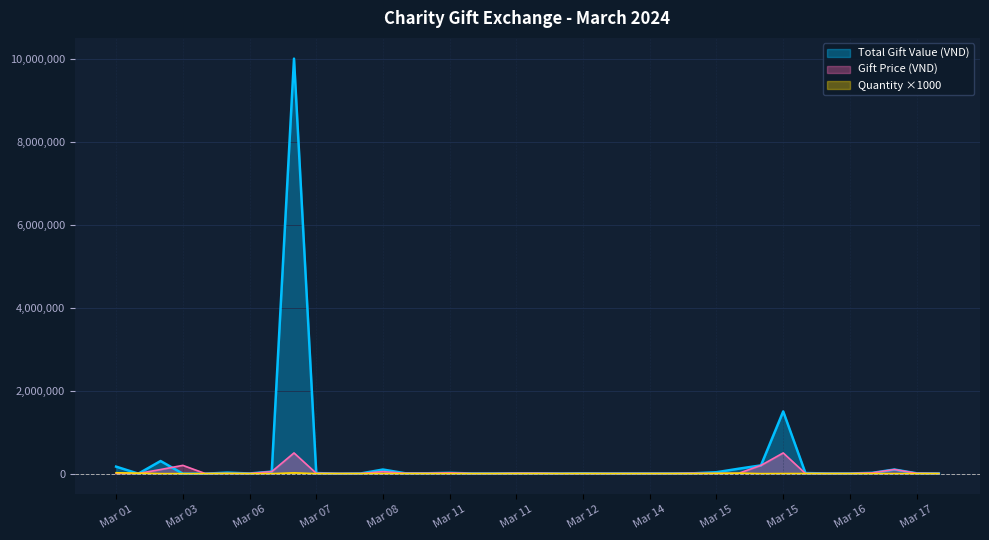

Does the chart display data point markers on the line(s)?

No